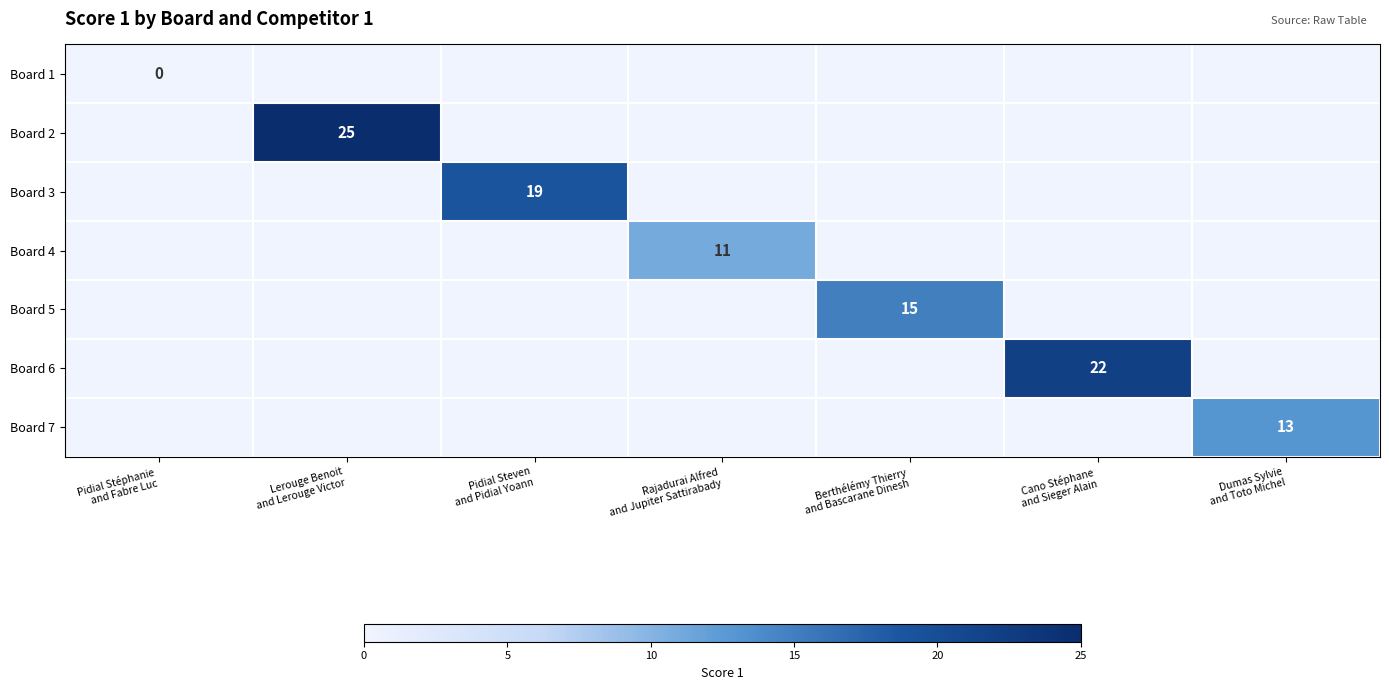

What value does the Board 3 series have at Pidial Steven and Pidial Yoann?

19